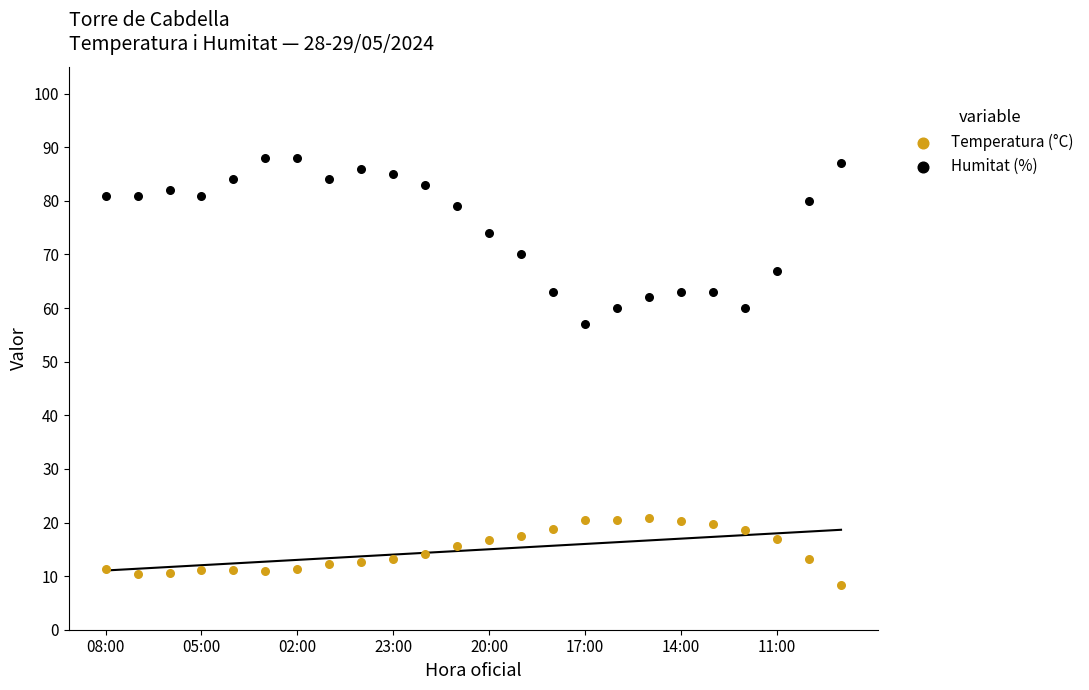

Across all series, what Y value is closest to 48?

57.0